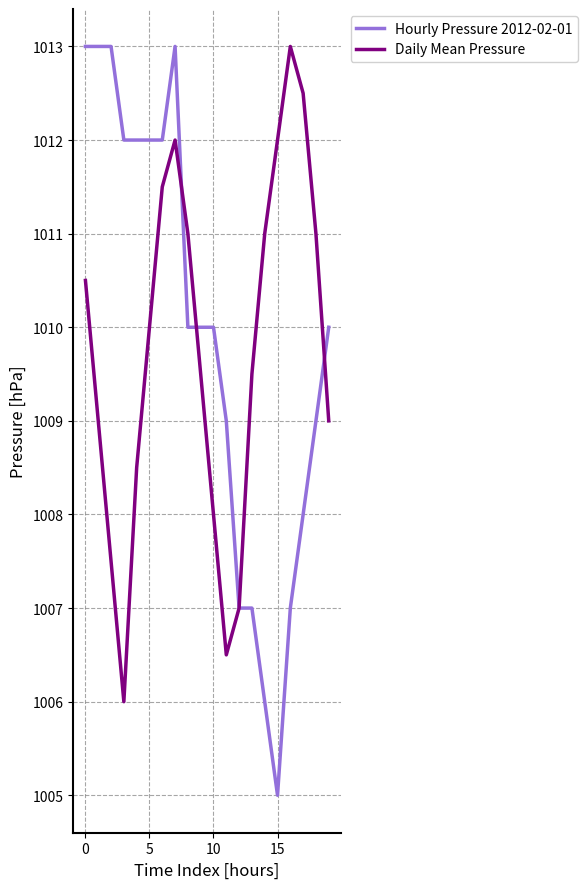

Which series ends up on top after the final intersection of Hourly Pressure 2012-02-01 and Daily Mean Pressure?

Hourly Pressure 2012-02-01